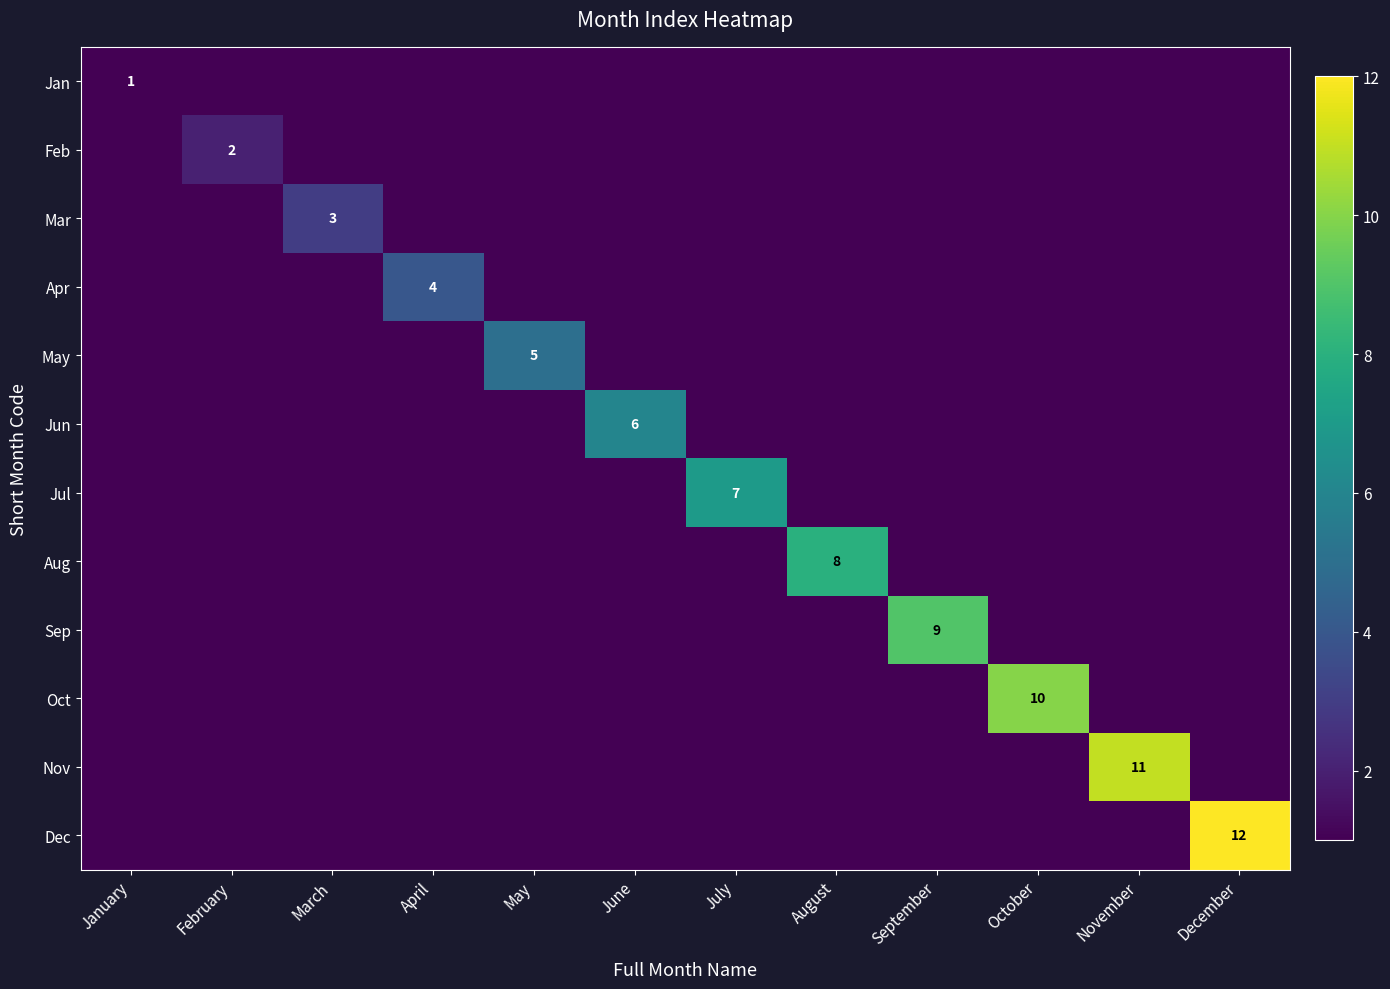

Which has a higher value, May or March?

May